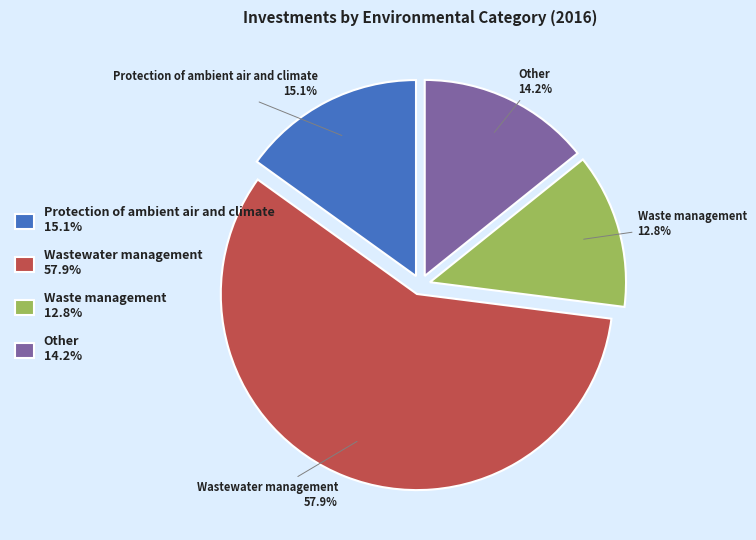

Count the number of slices in the pie.

4